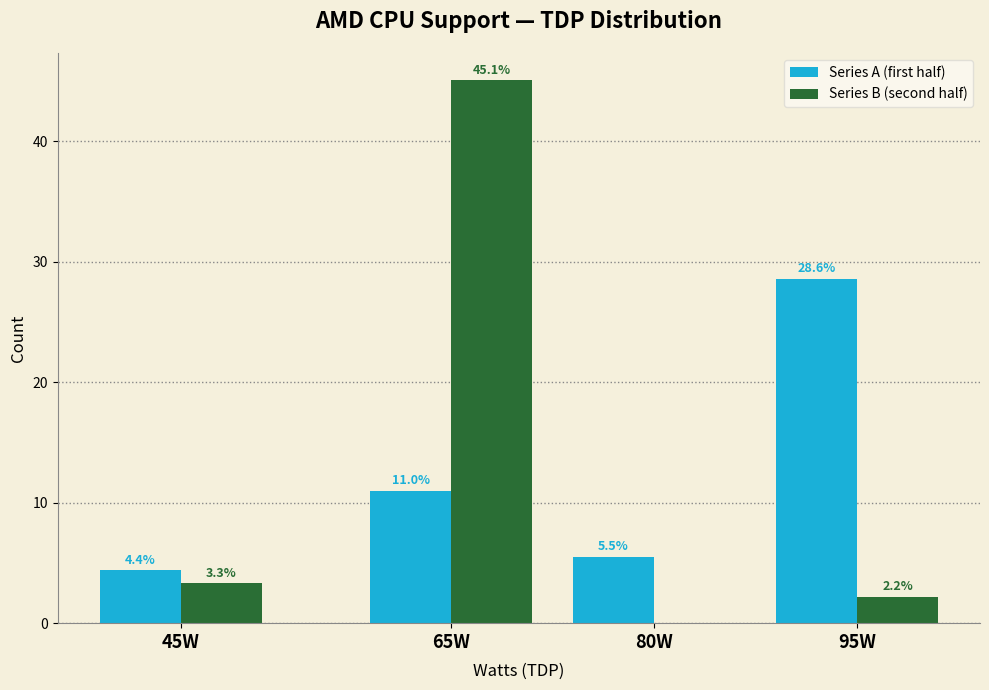

Reading left to right, extract all data points from this chart.

Series A (first half): 45W=4.4	65W=11.0	80W=5.5	95W=28.6
Series B (second half): 45W=3.3	65W=45.1	80W=0.0	95W=2.2